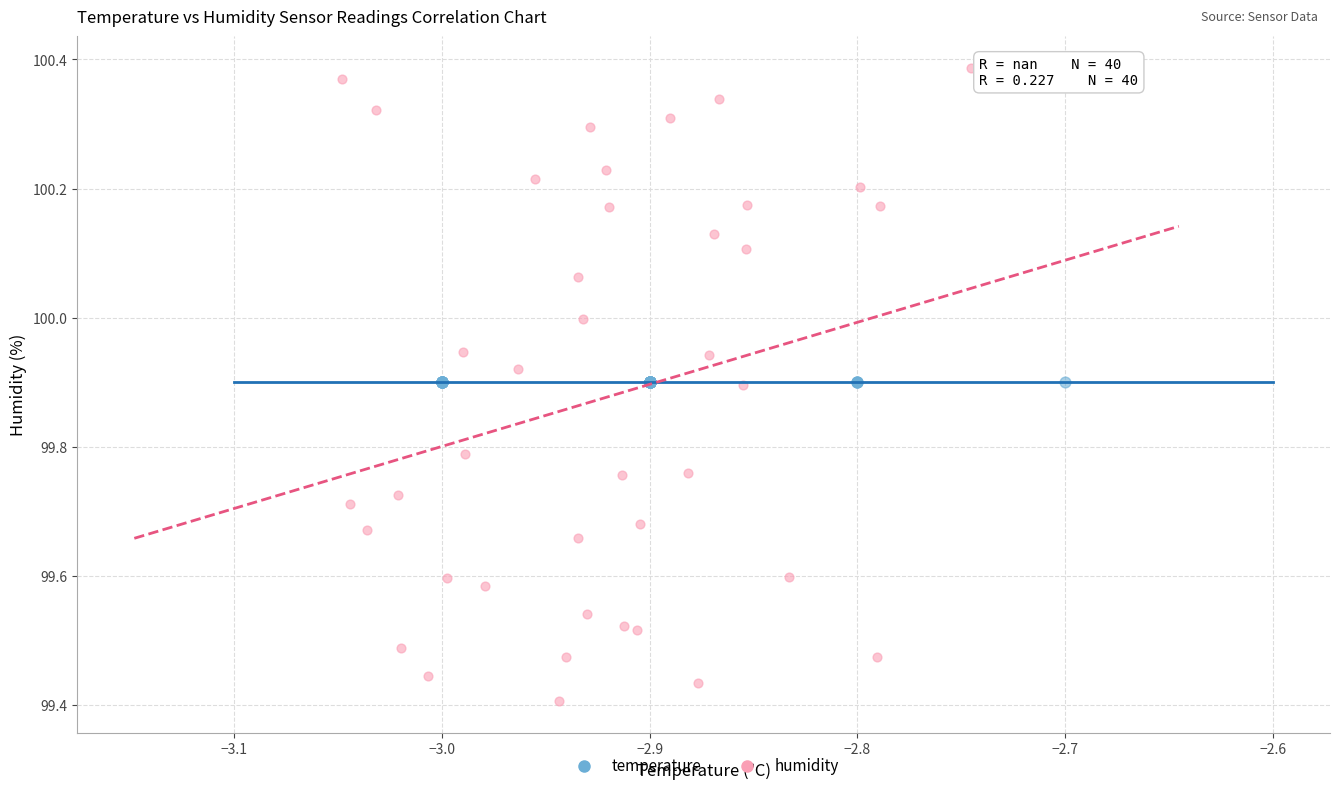

Which series contains the lowest Y value?

humidity